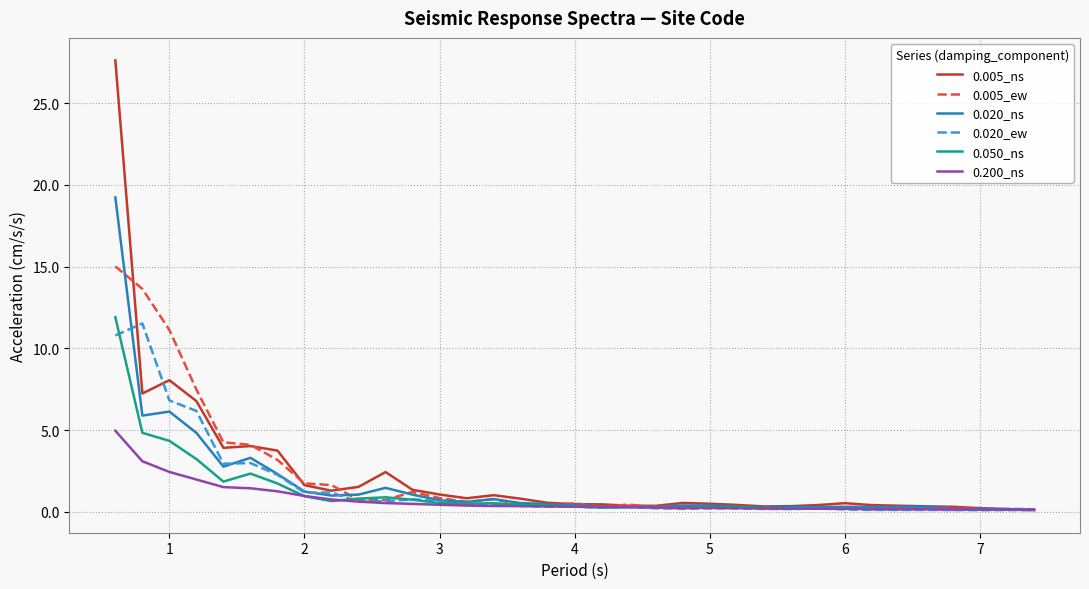

What are all the series names shown in the legend?

0.005_ns, 0.005_ew, 0.020_ns, 0.020_ew, 0.050_ns, 0.200_ns